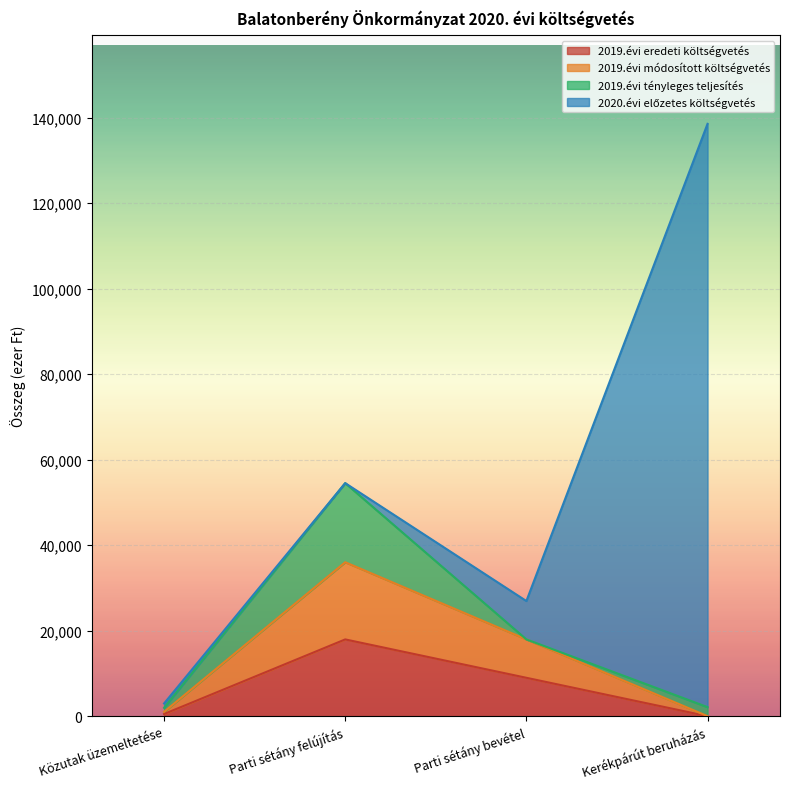

The value of 2019.évi módosított költségvetés at Parti sétány felújítás is 36003. True or false?

True